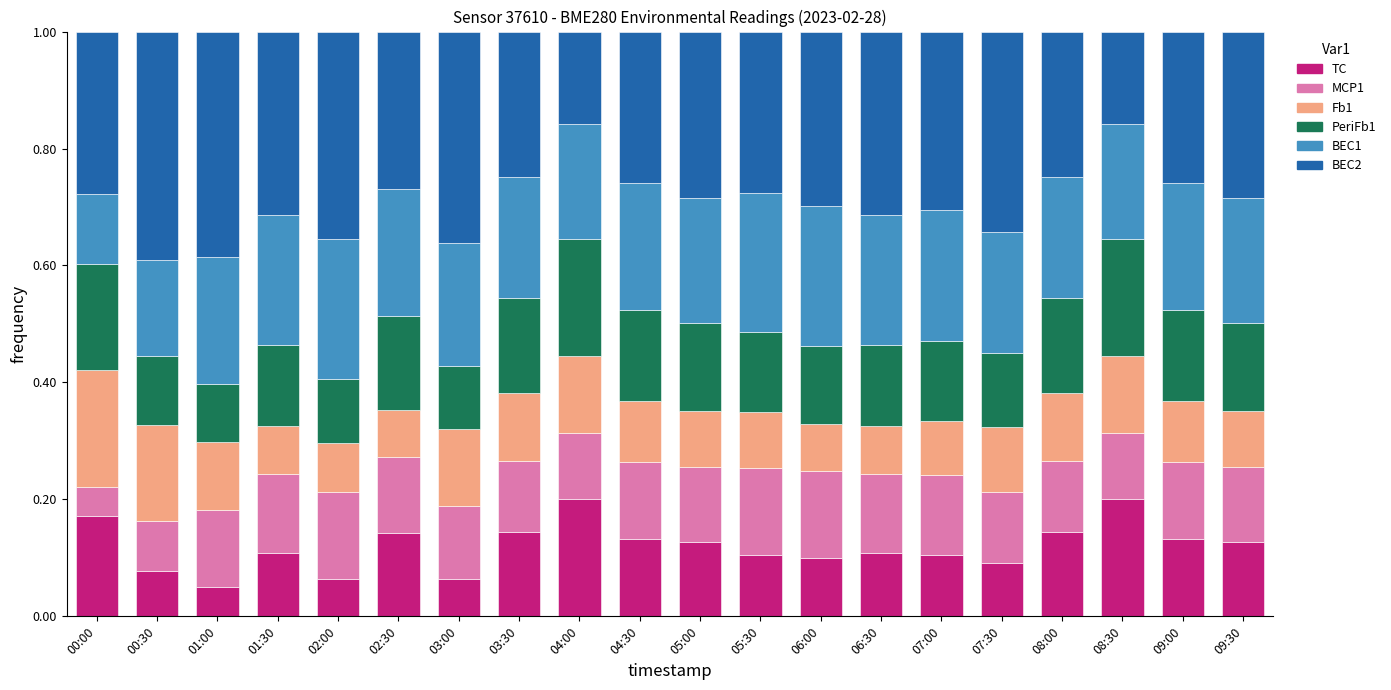

What is the total value across all series at 05:00?

1.0